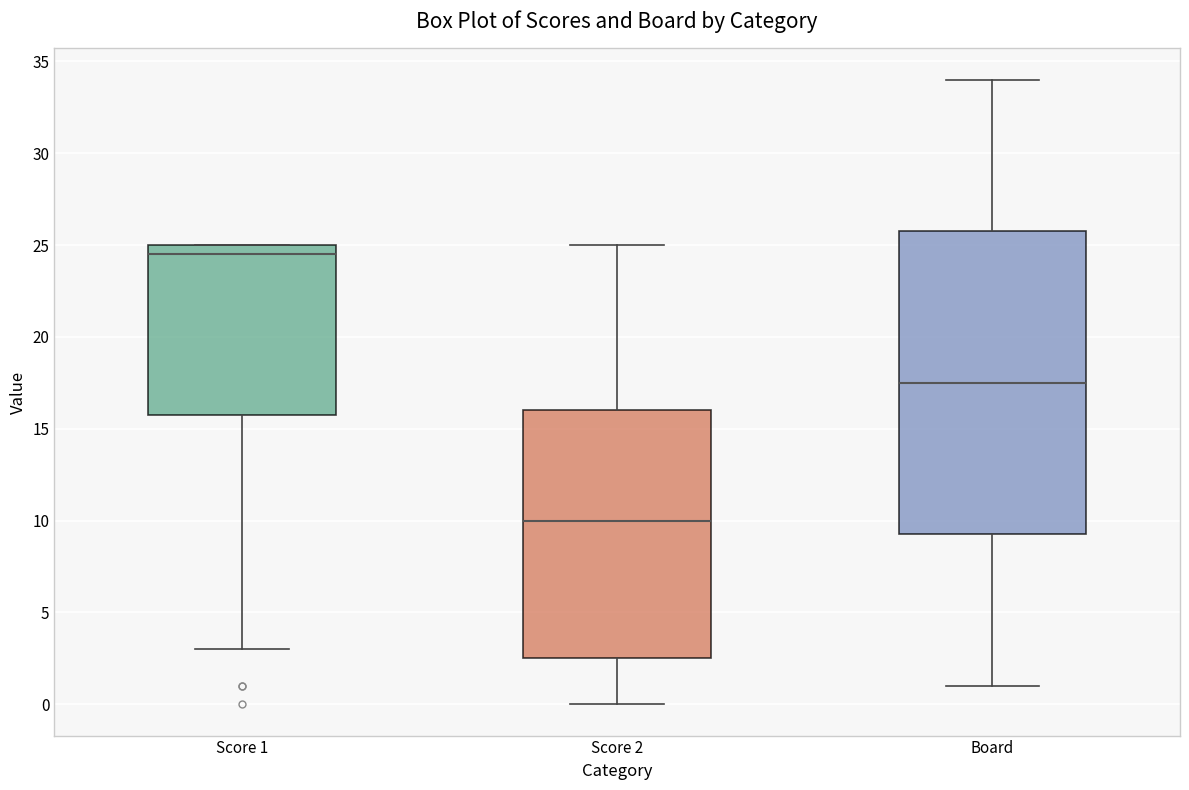

Reading left to right, transcribe this box plot: for each box, give where its median line is, the range the box spans, and where its two whiskers end, as read against the y-axis. The values are not printed on the chart, so give them approximately, as read against the axis.

Score 1: median 24.5, box 16.0 to 25.0, whiskers 3.0 to 25.0
Score 2: median 10.0, box 2.5 to 16.0, whiskers 0.0 to 25.0
Board: median 17.5, box 9.5 to 26.0, whiskers 1.0 to 34.0